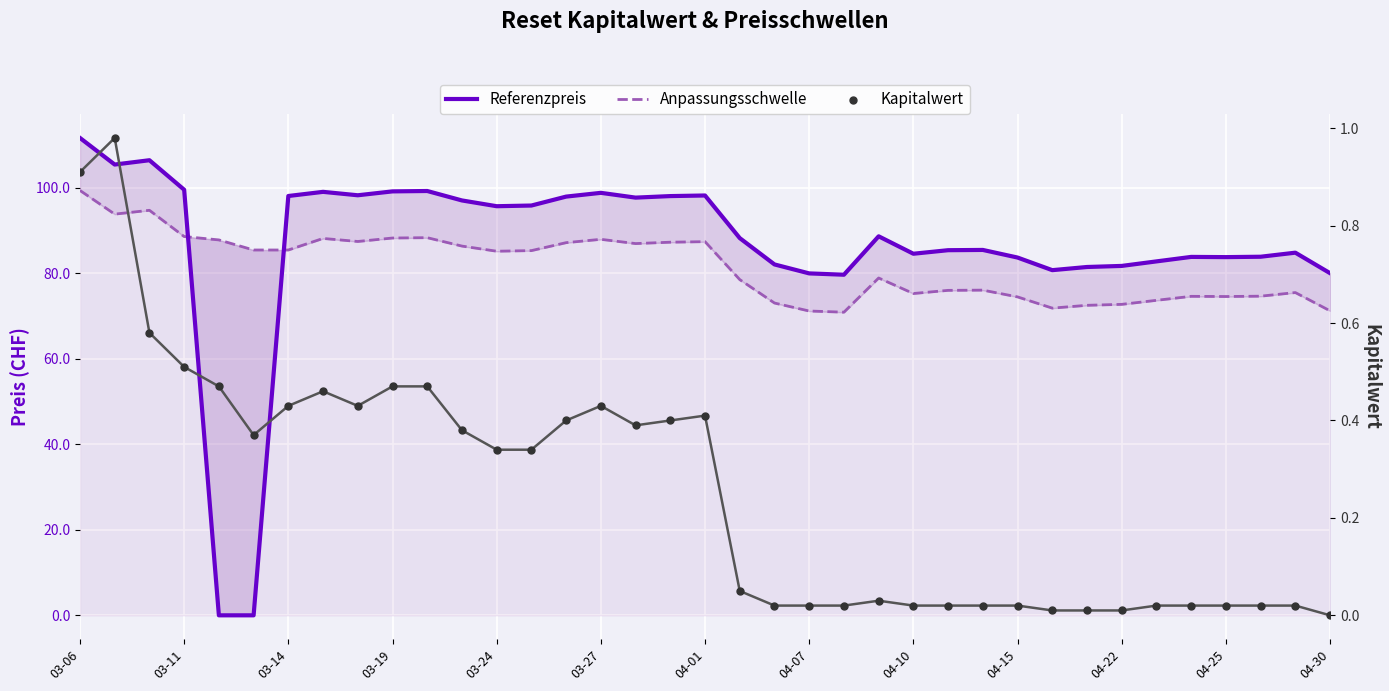

Which series reaches the maximum Y coordinate?

Referenzpreis